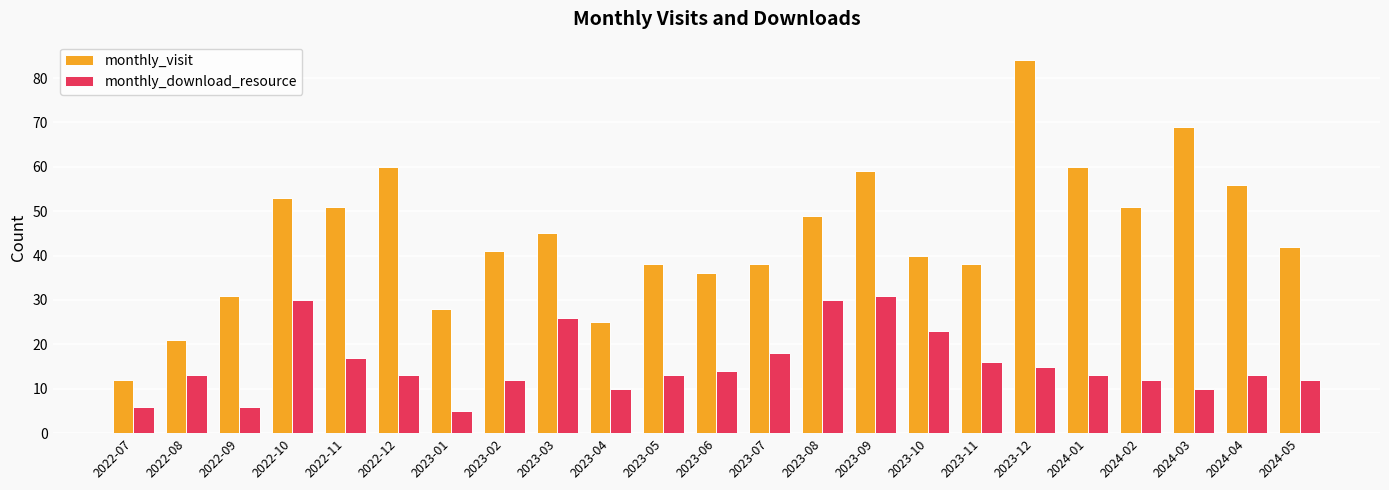

What is the label of the 3rd bar from the left?

2022-09